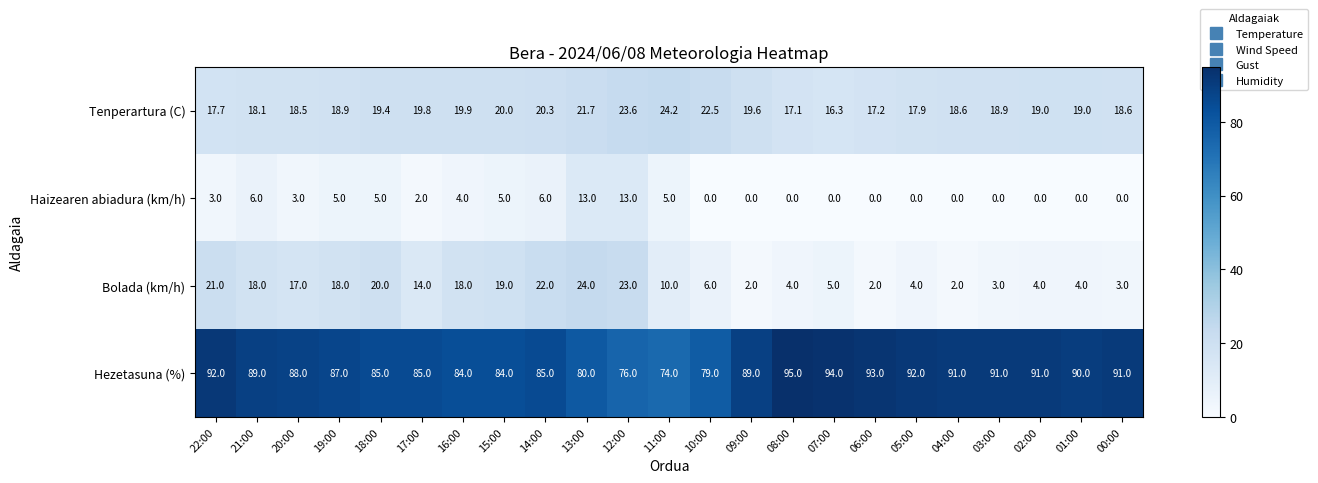

The value of Tenperartura (C) at 01:00 is 28.0. True or false?

False